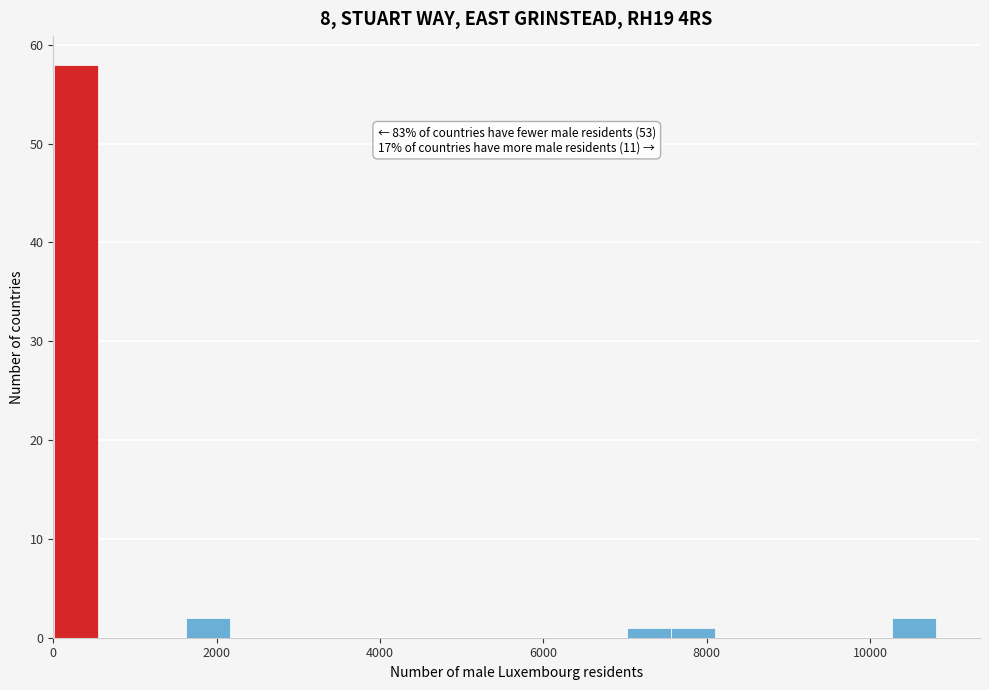

Around what value on the x-axis is the tallest bar? Give the approximate position of its centre, as read against the axis.

200